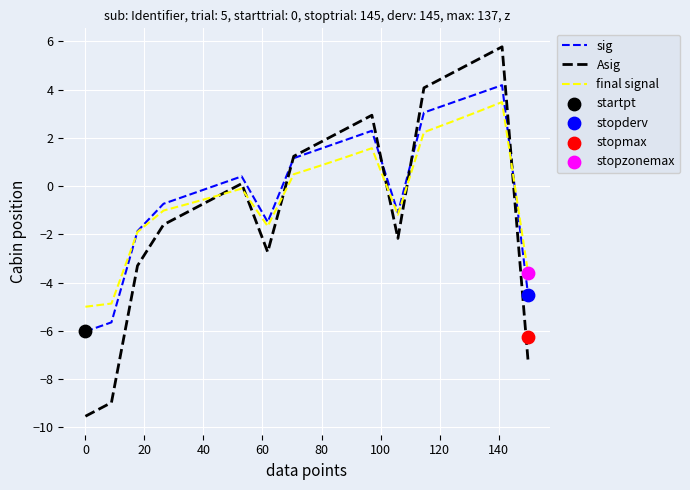

What are all the series names shown in the legend?

sig, Asig, final signal